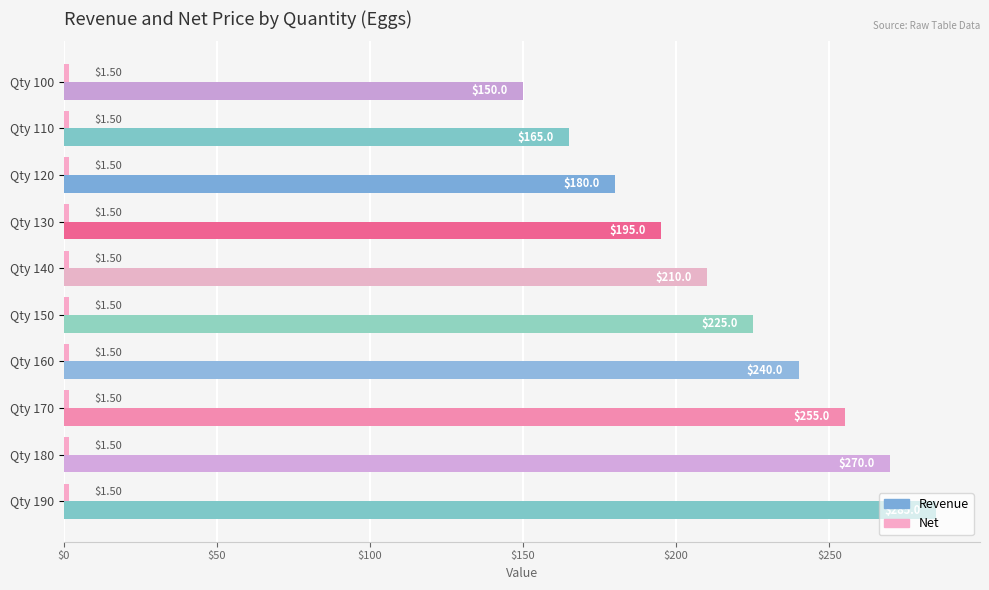

At how many categories does at least one series exceed 189?

7